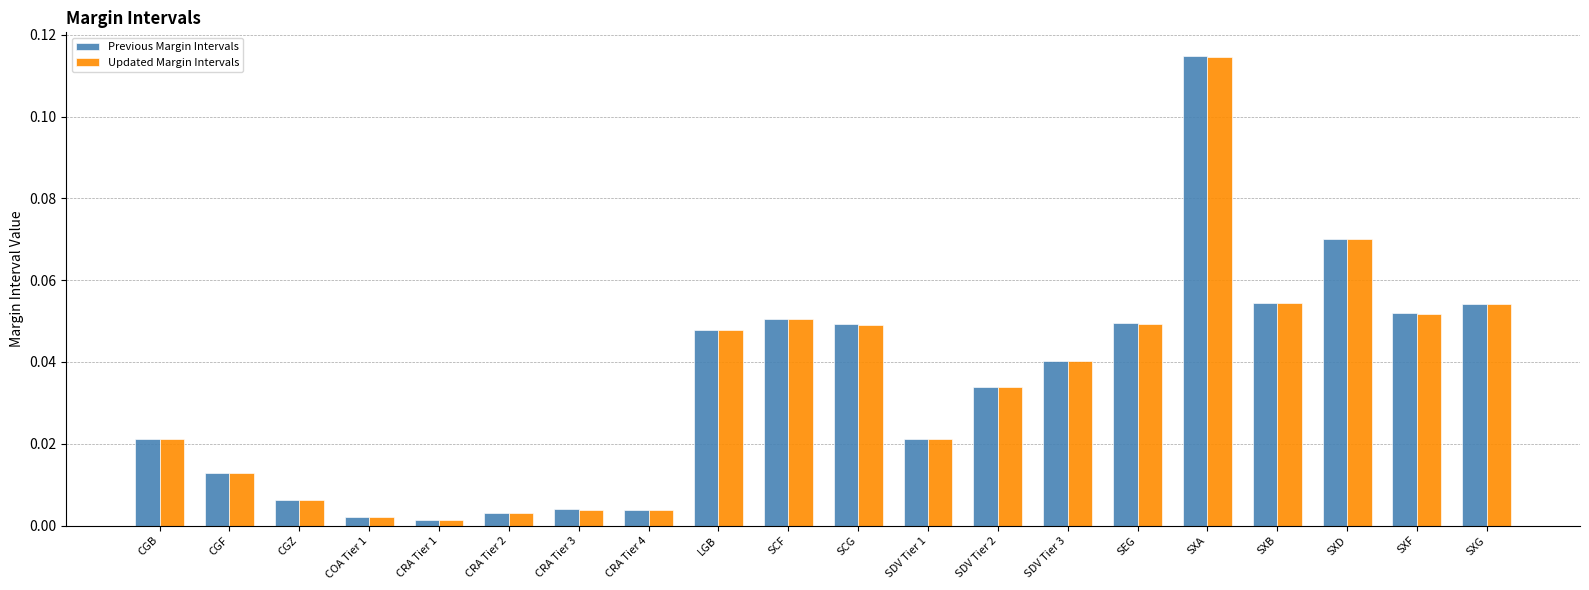

Which series has the widest spread of values?

Previous Margin Intervals